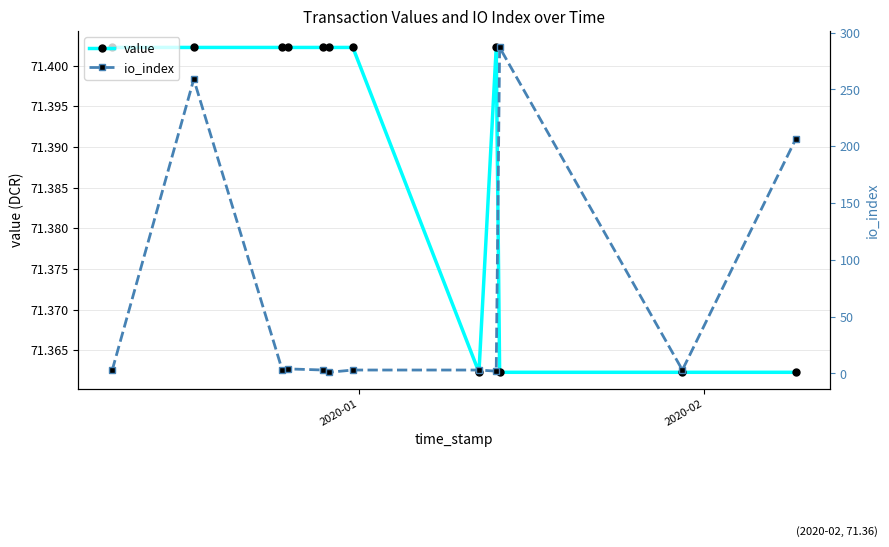

How many series are shown in this chart?

2